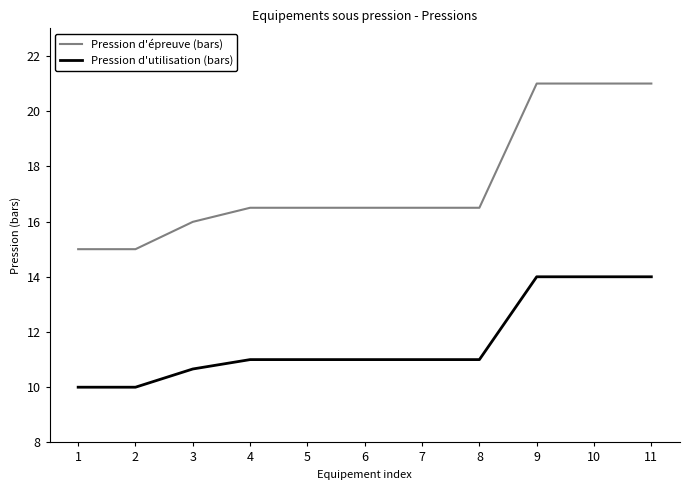

What is the difference between the highest and lowest values at 3?

5.3